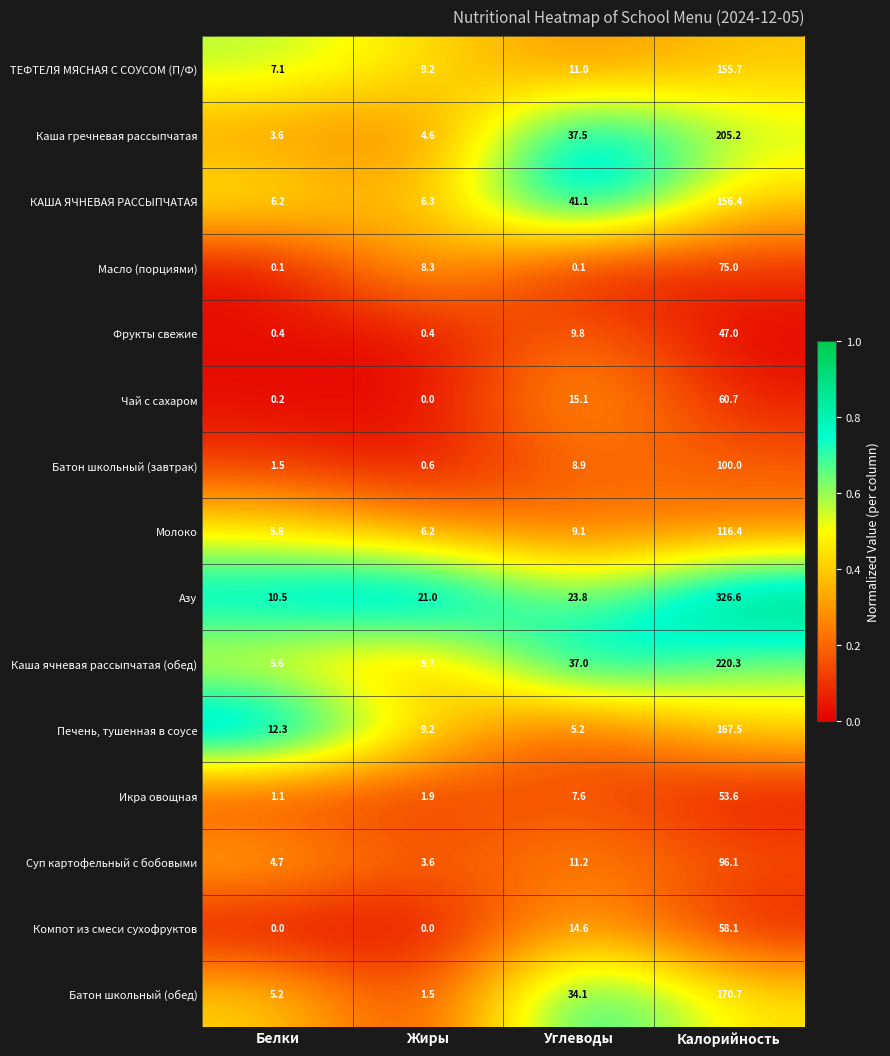

Which series has the largest range (max minus min)?

Азу